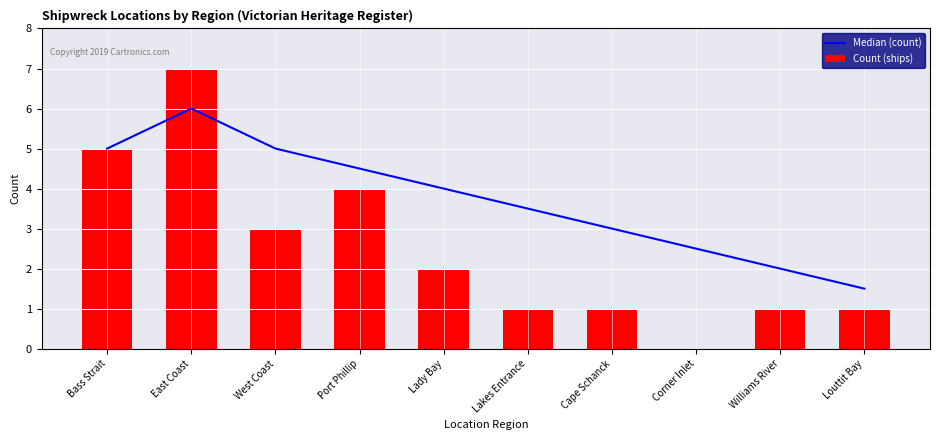

Rank the categories by Count (ships) value from highest to lowest.

East Coast, Bass Strait, Port Phillip, West Coast, Lady Bay, Lakes Entrance, Cape Schanck, Williams River, Louttit Bay, Corner Inlet